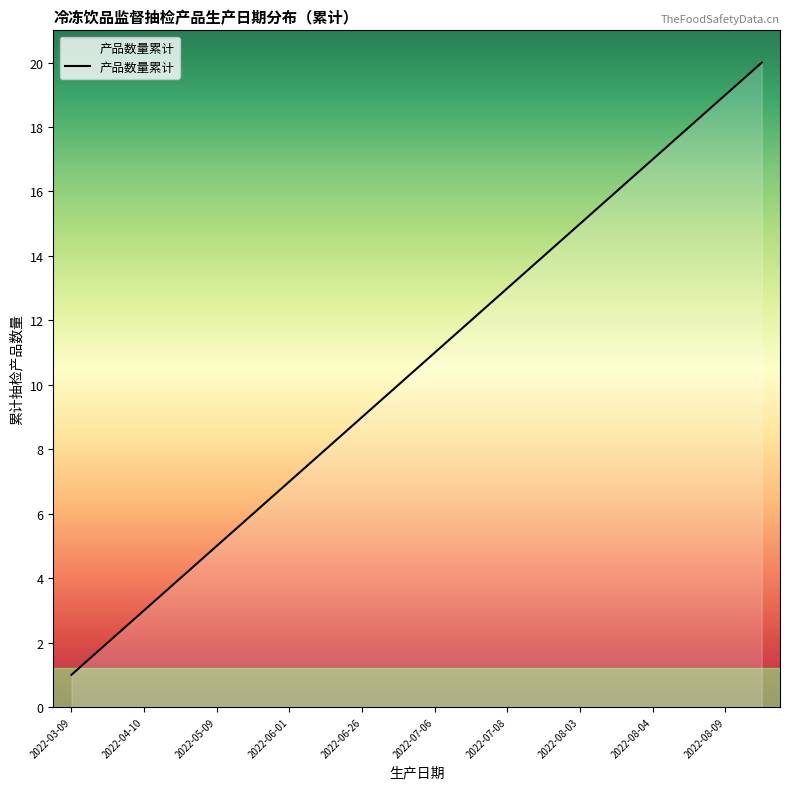

Count the number of categories in the chart.

20